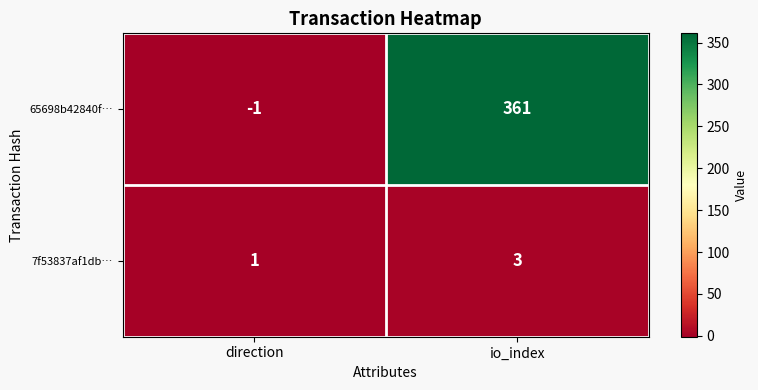

What is the total value across all series at io_index?

364